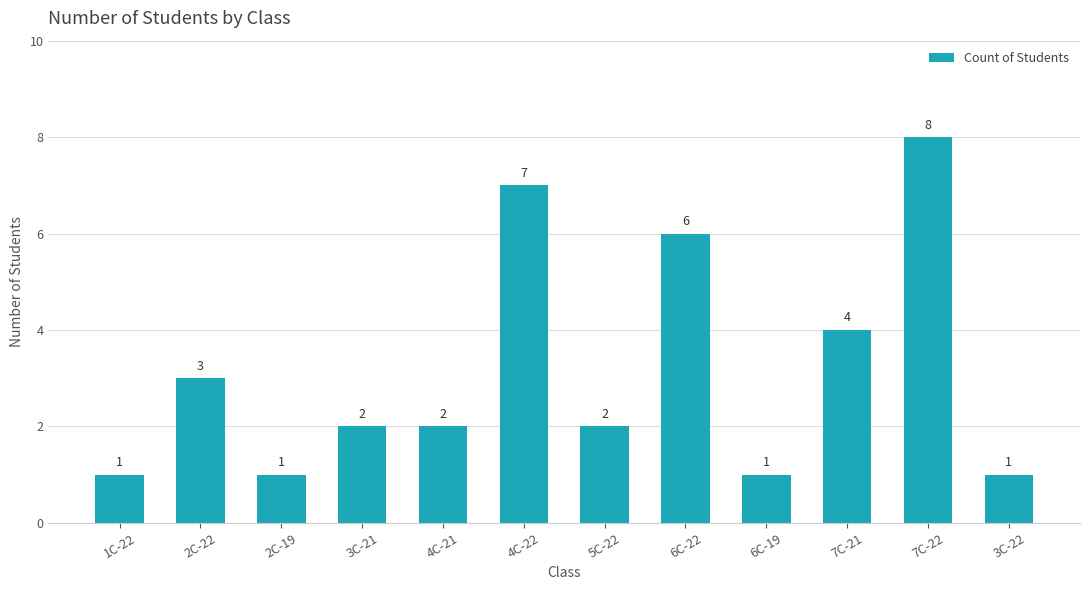

Reading left to right, extract all data points from this chart.

1C-22=1	2C-22=3	2C-19=1	3C-21=2	4C-21=2	4C-22=7	5C-22=2	6C-22=6	6C-19=1	7C-21=4	7C-22=8	3C-22=1